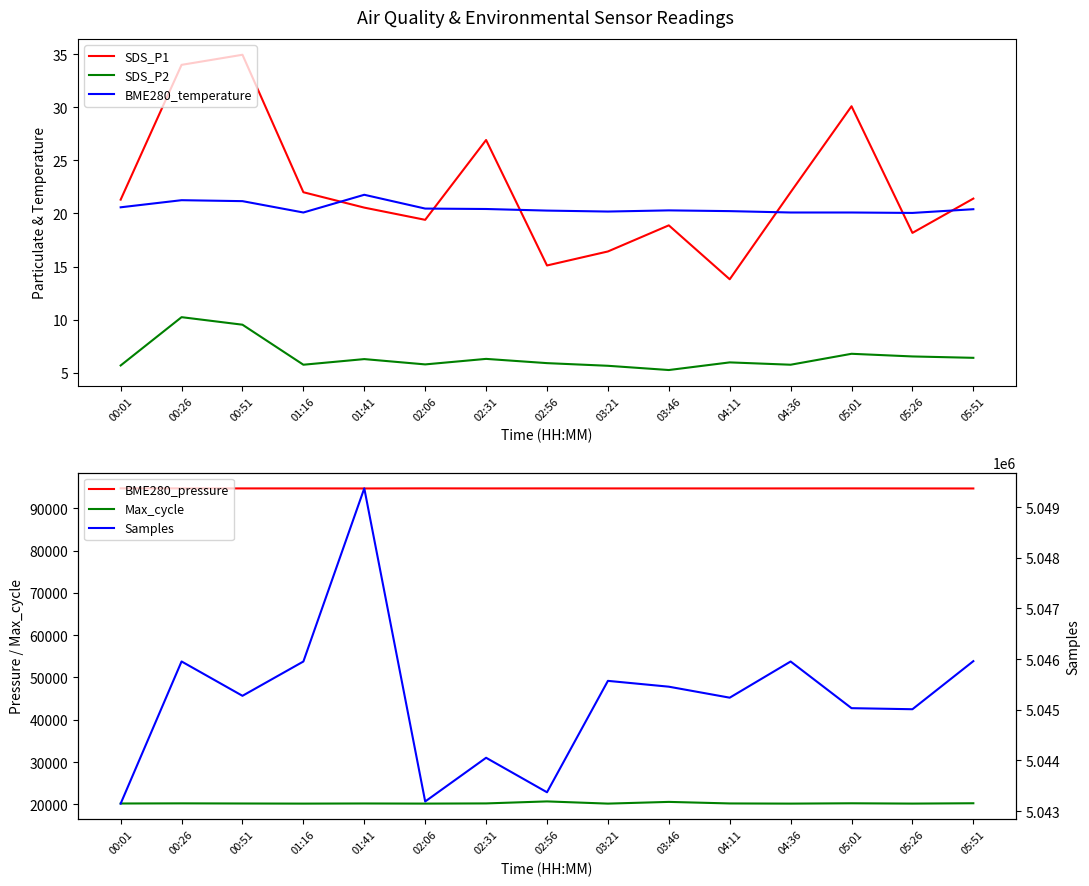

Reading left to right, extract all data points from this chart.

SDS_P1: 21.3	34.0	35.0	22.0	20.6	19.4	26.9	15.1	16.4	18.9	13.8	22.0	30.1	18.2	21.4
SDS_P2: 5.7	10.2	9.5	5.8	6.3	5.8	6.3	5.9	5.7	5.2	6.0	5.8	6.8	6.5	6.4
BME280_temperature: 20.6	21.2	21.2	20.1	21.8	20.5	20.4	20.3	20.2	20.3	20.2	20.1	20.1	20.1	20.4
BME280_pressure: 94689.7	94683.5	94673.3	94671.2	94662.8	94684.7	94671.2	94675.8	94671.3	94671.2	94667.5	94671.2	94678.9	94666.2	94659.3
Max_cycle: 20230.0	20263.0	20230.0	20203.0	20236.0	20206.0	20249.0	20723.0	20202.0	20608.0	20242.0	20203.0	20279.0	20208.0	20287.0
Samples: 5043146.0	5045952.0	5045274.0	5045951.0	5049369.0	5043188.0	5044051.0	5043370.0	5045569.0	5045454.0	5045237.0	5045951.0	5045030.0	5045009.0	5045958.0